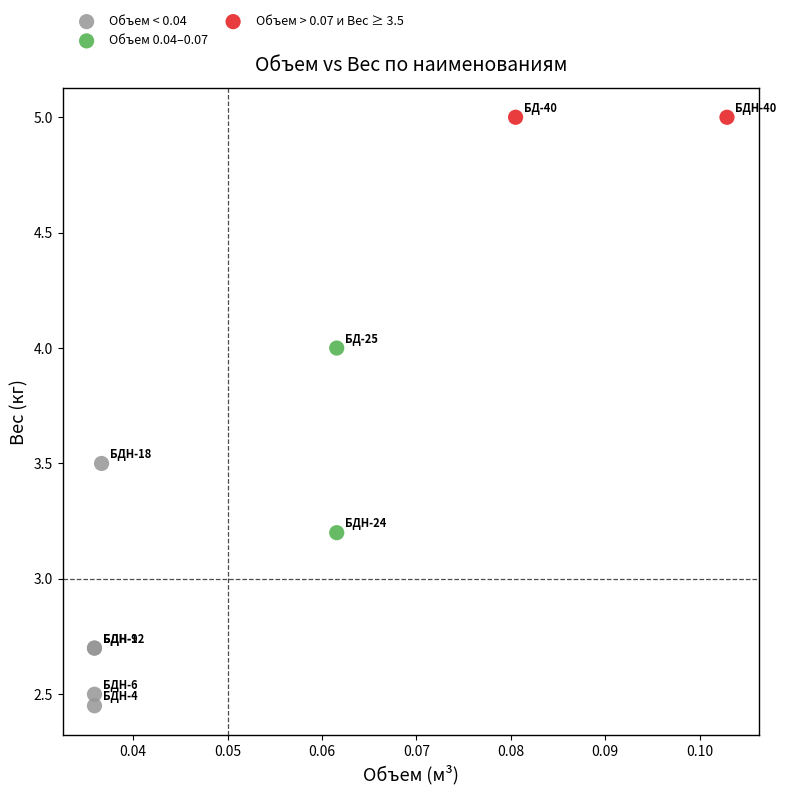

Which series contains the lowest Y value?

Объем < 0.04